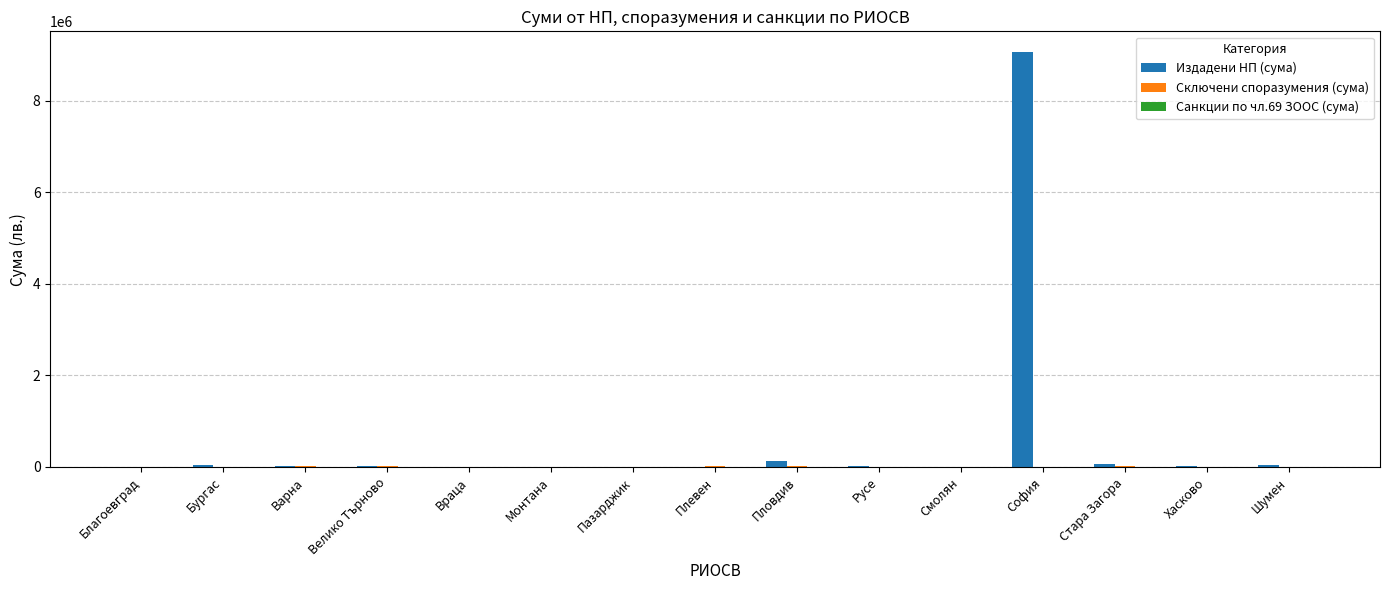

At which category does the chart reach its peak across all series?

София